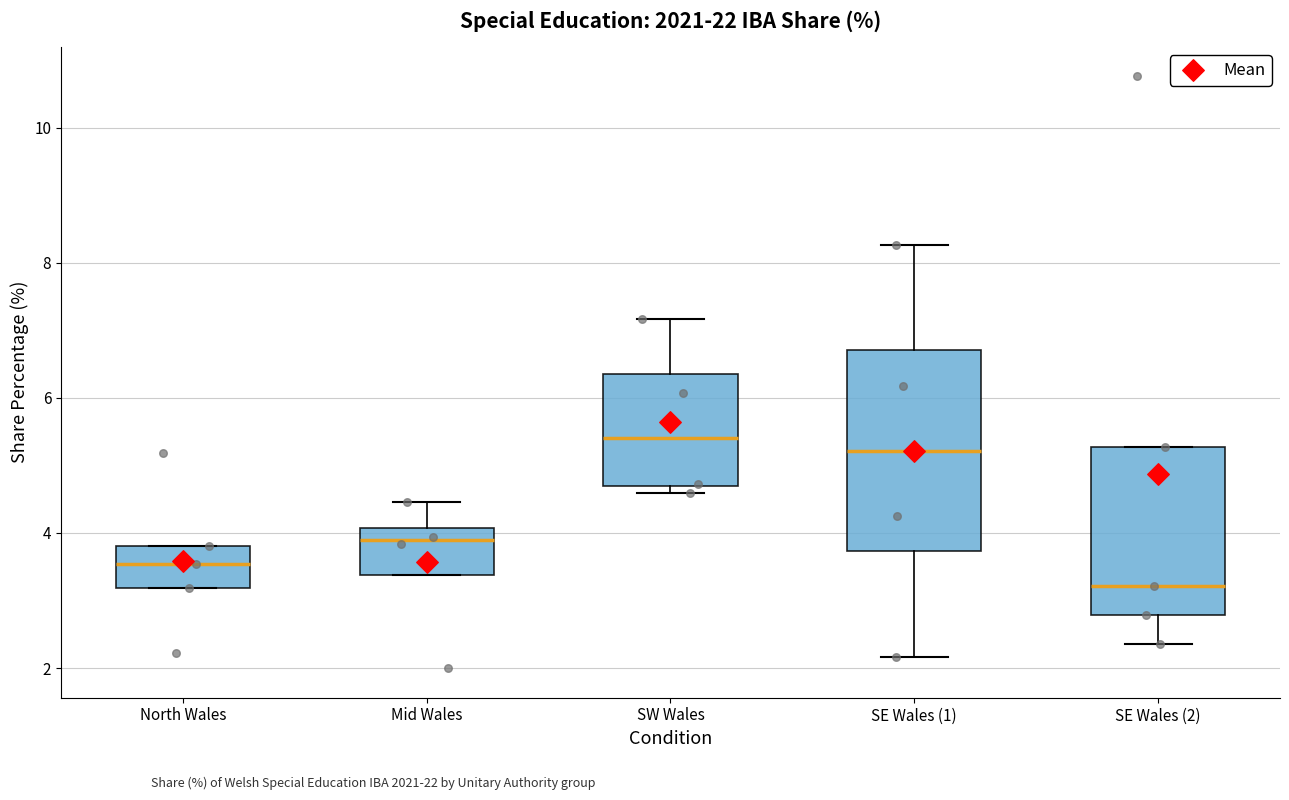

Reading left to right, read every box against the y-axis: the position of its median line, the range the box covers, and the ends of its whiskers. The values are not printed on the chart, so give them approximately, as read against the axis.

North Wales: median 3.6, box 3.2 to 3.8, whiskers 3.2 to 3.8
Mid Wales: median 3.8, box 3.4 to 4.0, whiskers 3.4 to 4.4
SW Wales: median 5.4, box 4.6 to 6.4, whiskers 4.6 (just below the box's lower edge) to 7.2
SE Wales (1): median 5.2, box 3.8 to 6.8, whiskers 2.2 to 8.2
SE Wales (2): median 3.2, box 2.8 to 5.2, whiskers 2.4 to 5.2